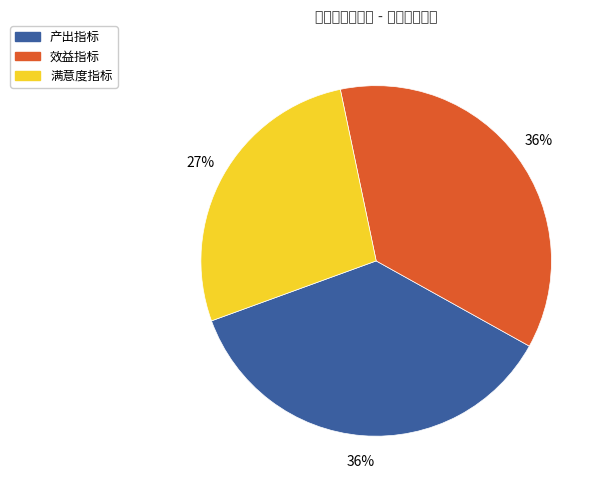

Is there a majority slice in this chart?

No